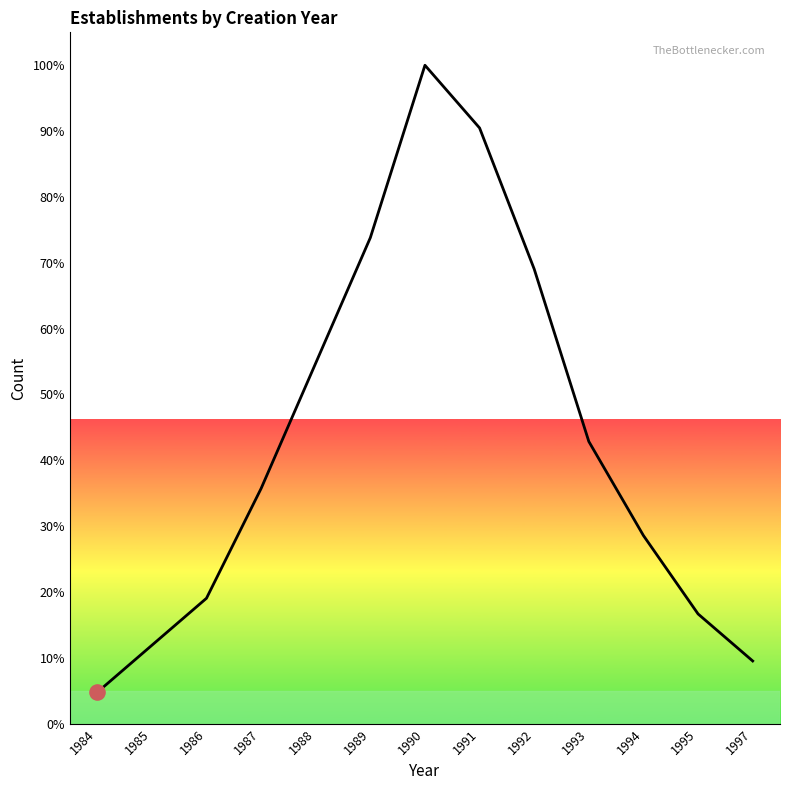

What is the ratio of the value at 1986 to the value at 1993?

0.4